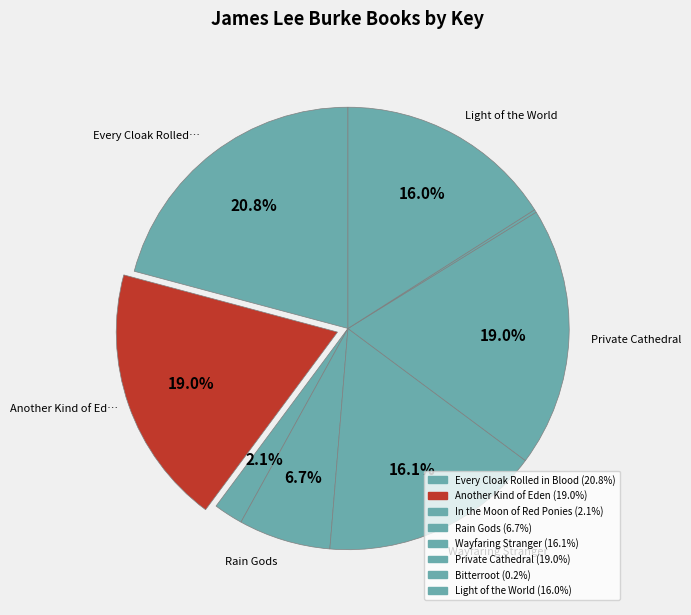

Rank the categories by value from highest to lowest.

Every Cloak Rolled in Blood, Another Kind of Eden, Private Cathedral, Wayfaring Stranger, Light of the World, Rain Gods, In the Moon of Red Ponies, Bitterroot